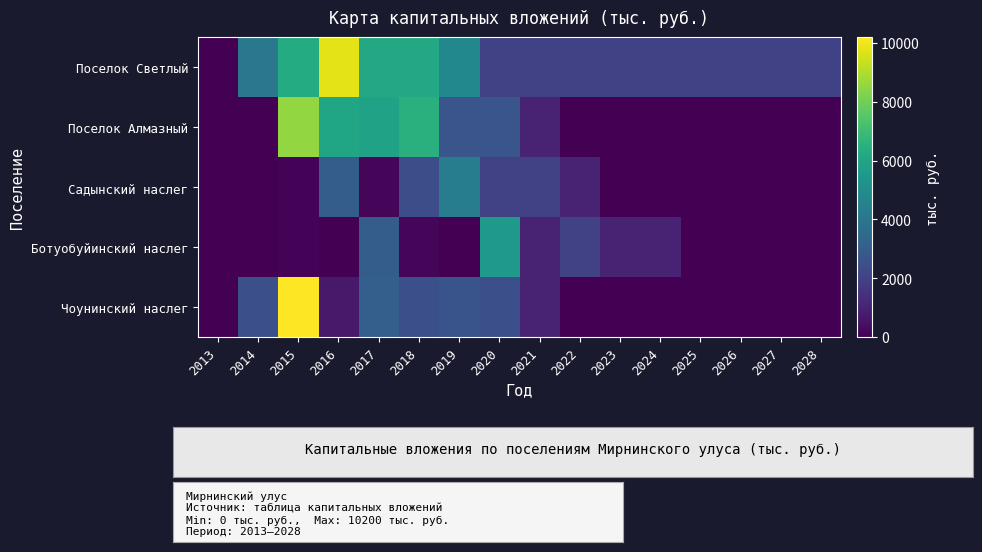

How many series are shown in this chart?

5